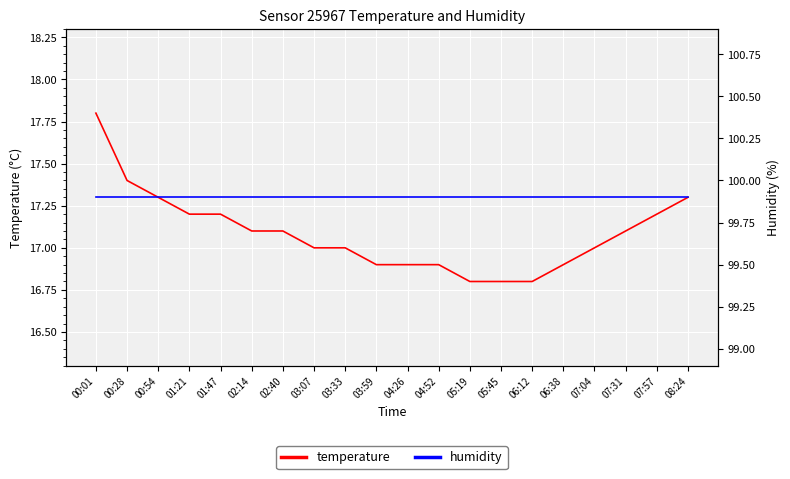

Which series changed the most between 01:21 and 07:04?

temperature